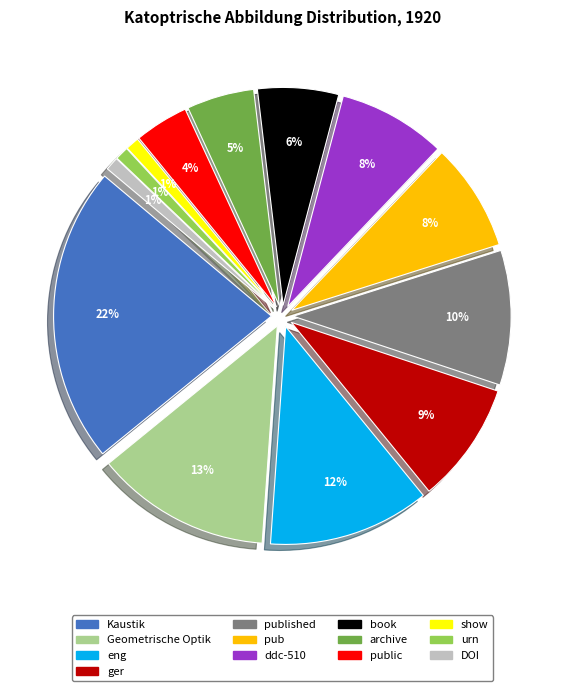

To the nearest percent, what percentage of the pie is Kaustik?

22%